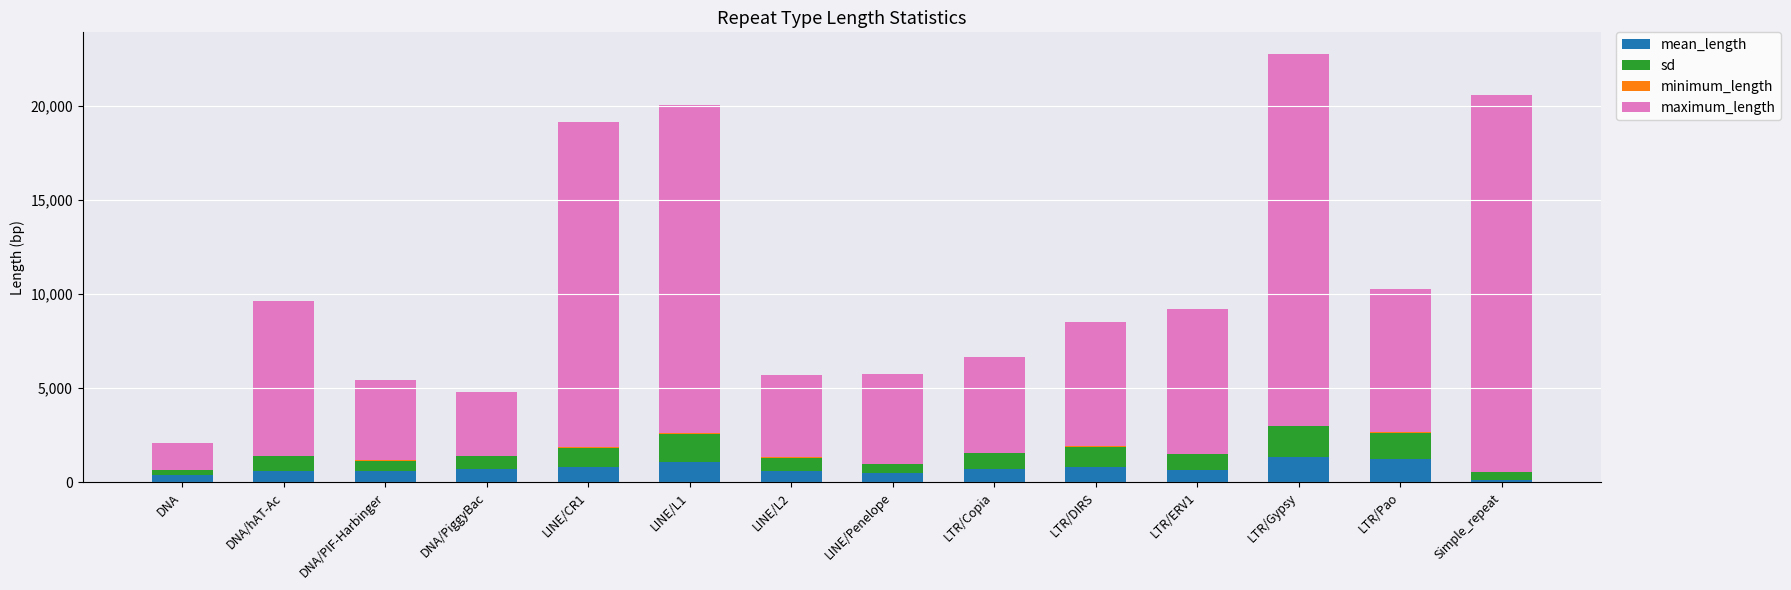

What is the value of the mean_length bar at the 12th from the left?

1349.0